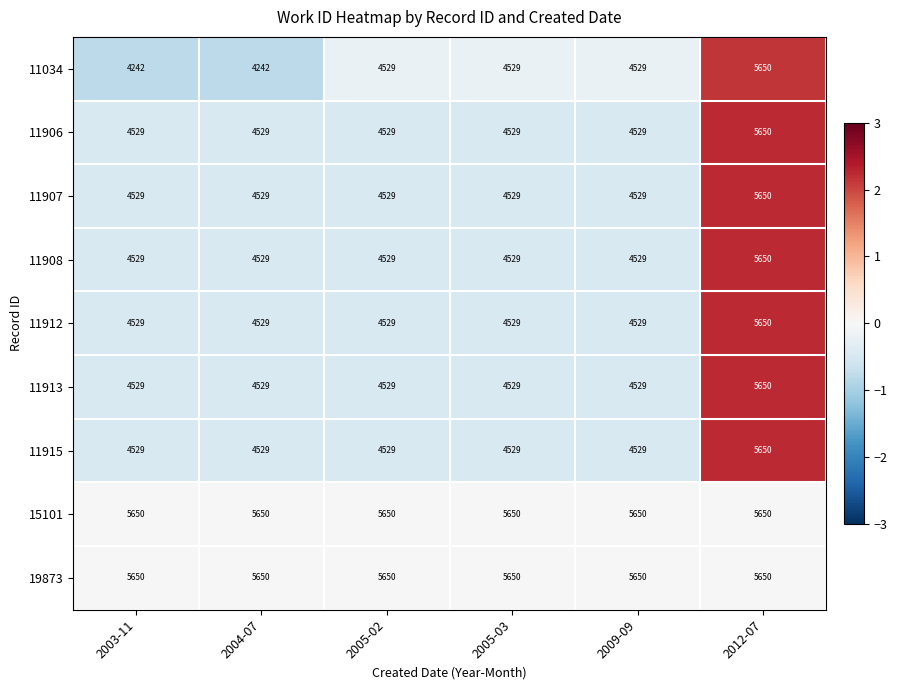

The 11913 series shows 2839 at 2004-07. True or false?

False